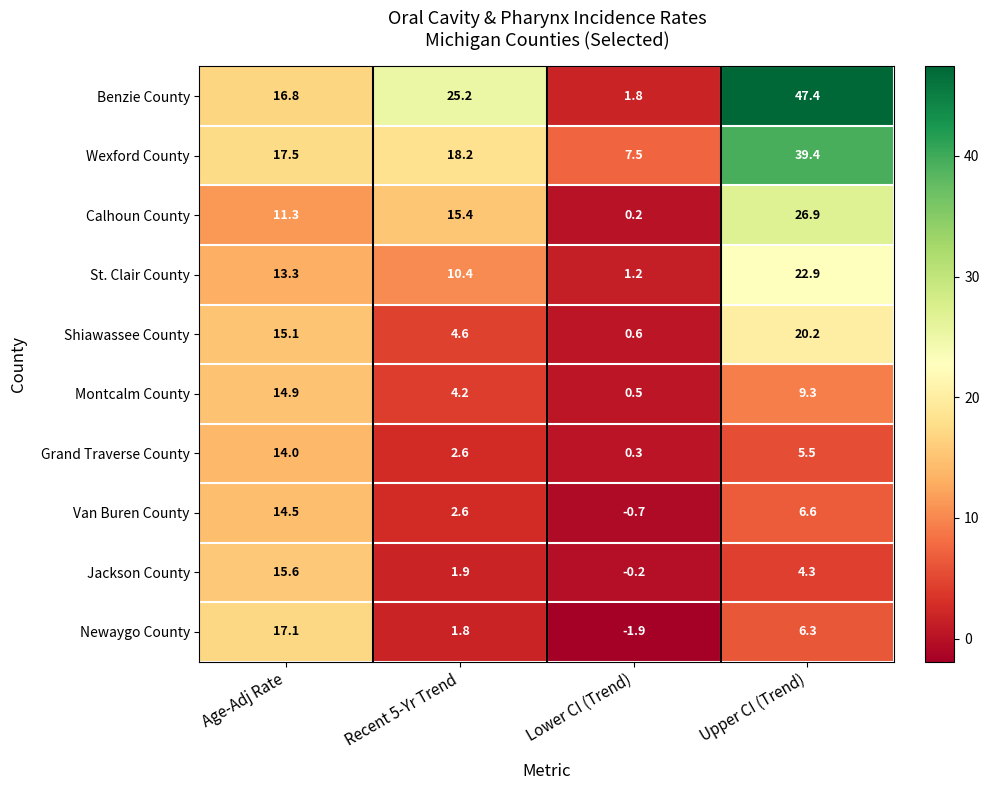

Which series has the largest range (max minus min)?

Benzie County